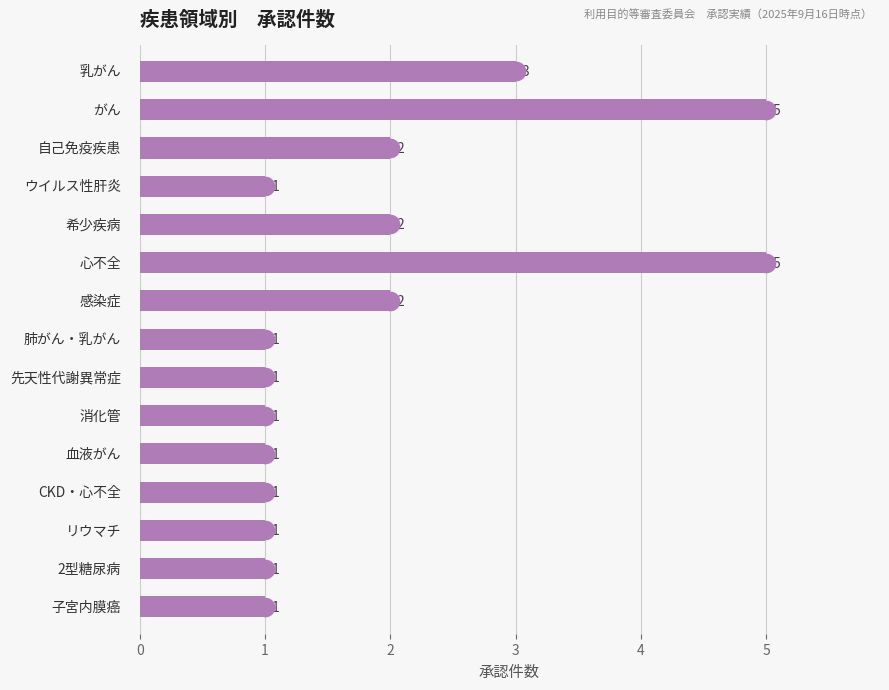

Approximately how many times larger is the value at 10 compared to 5?

0.2